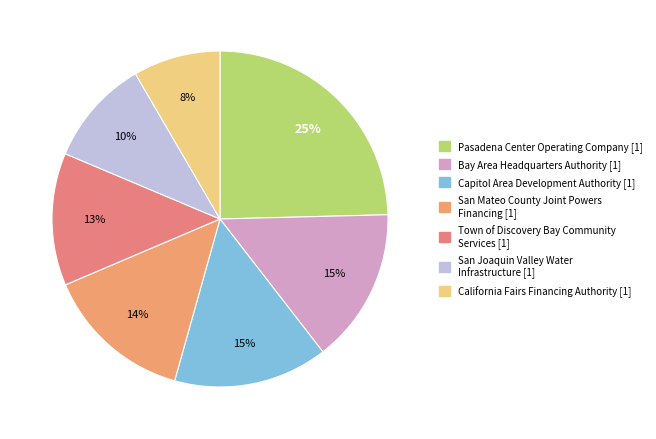

Is it true that San Mateo County Joint Powers Financing is 7% of the pie?

False